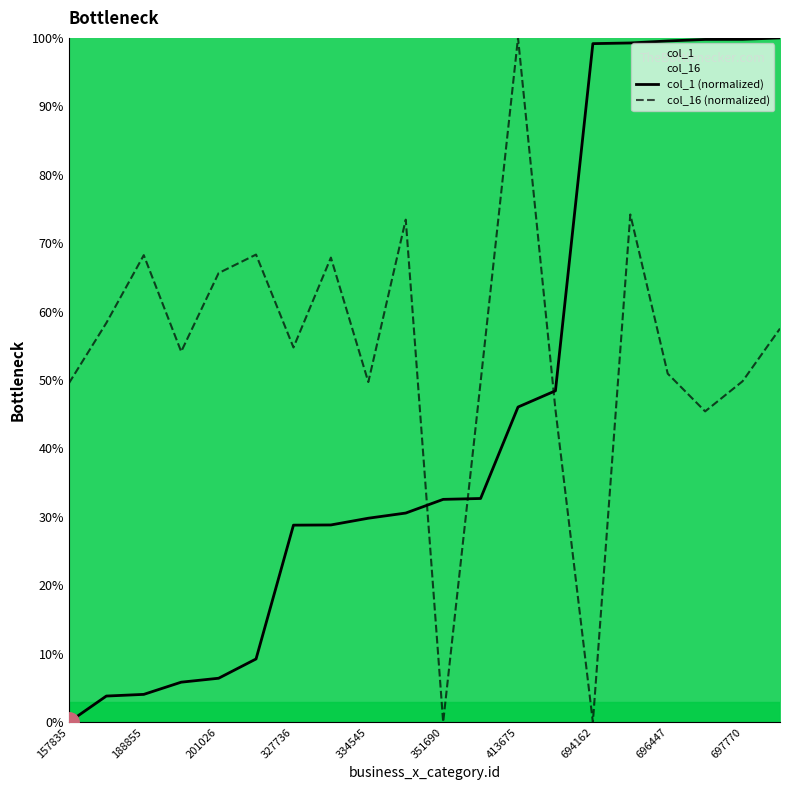

Which label corresponds to the smallest value in the chart?

157835